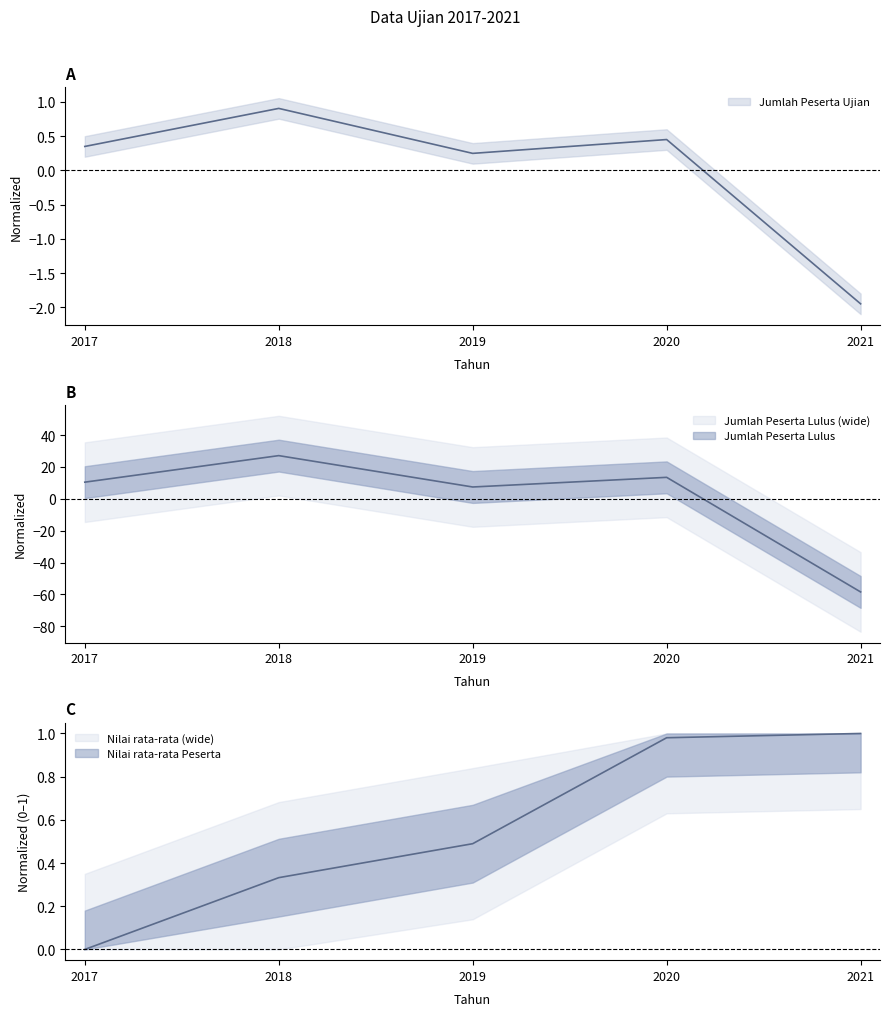

Rank the series at 2017 from lowest to highest value.

Nilai rata-rata Peserta, Jumlah Peserta Ujian, Jumlah Peserta Lulus